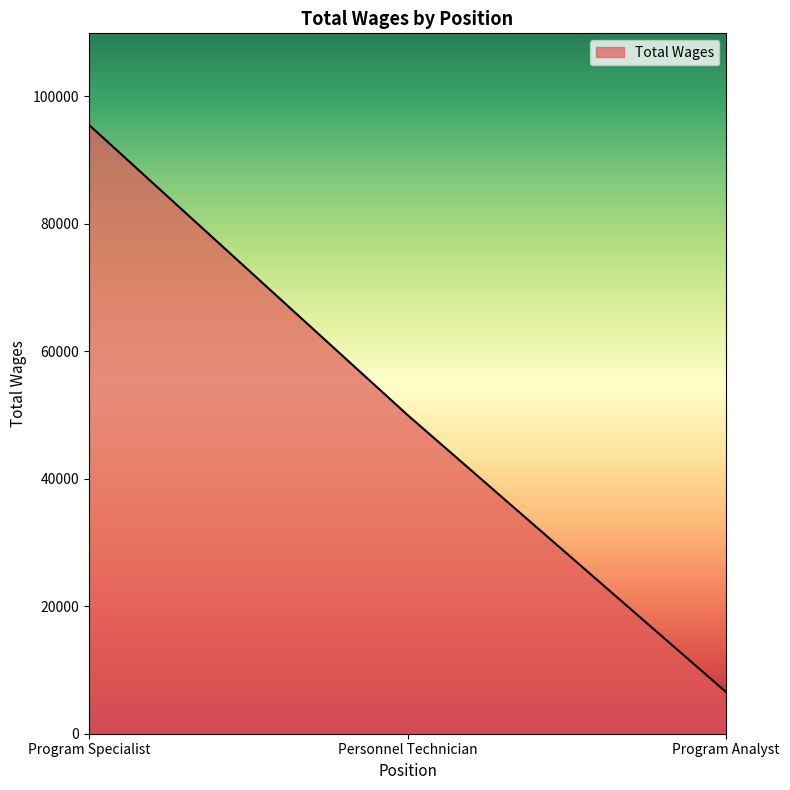

Read the value at Program Specialist, to the nearest 100.

95500